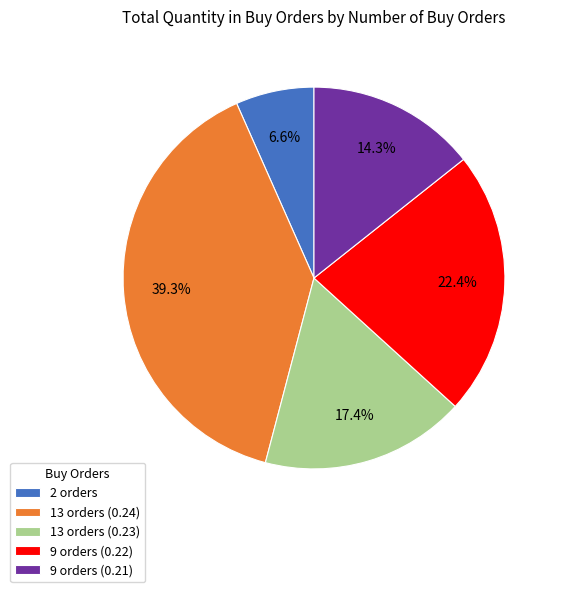

Does any single category account for the majority?

No